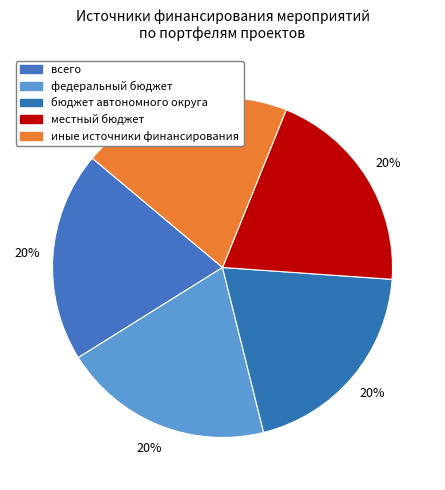

How many slices are in this pie chart?

5